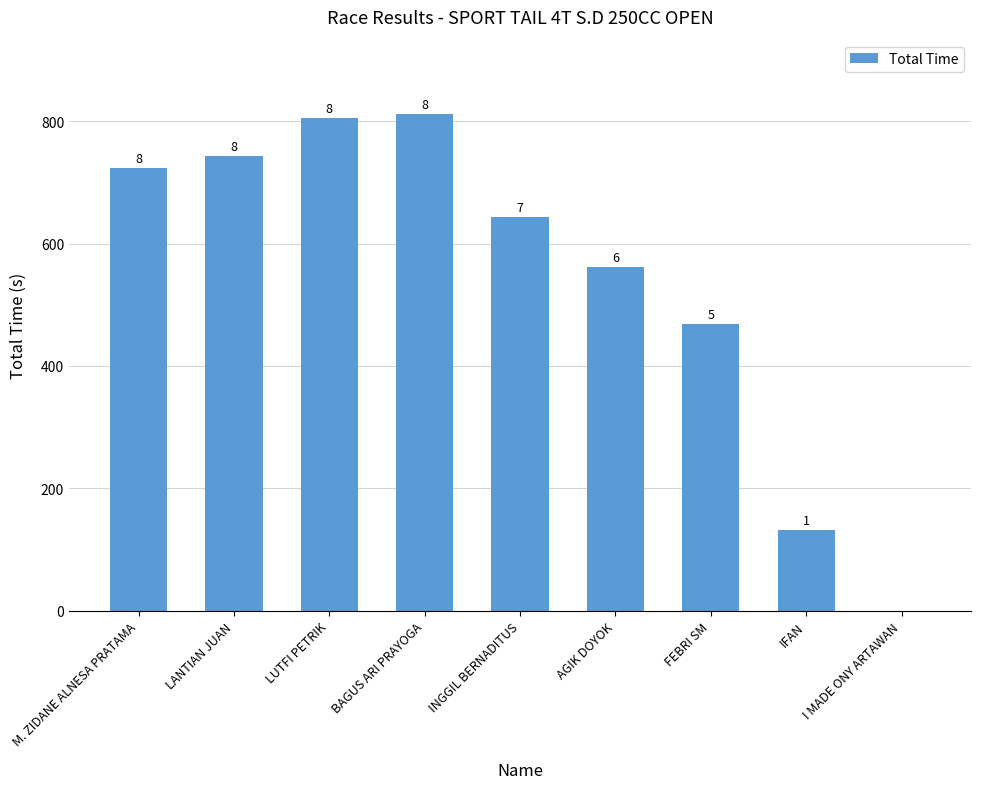

Are the bars horizontal?

No